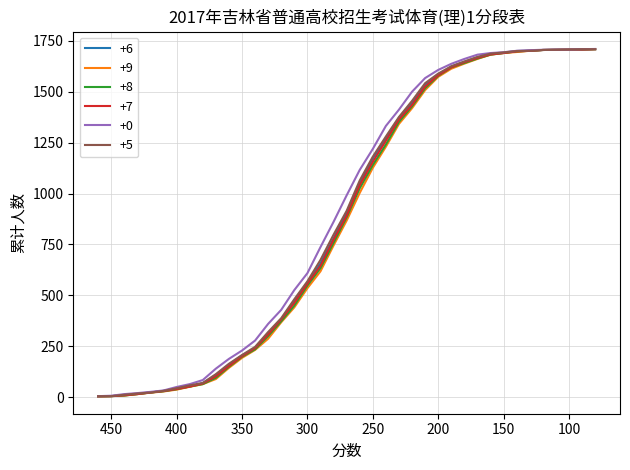

The value of +7 at 140 is 1071. True or false?

False